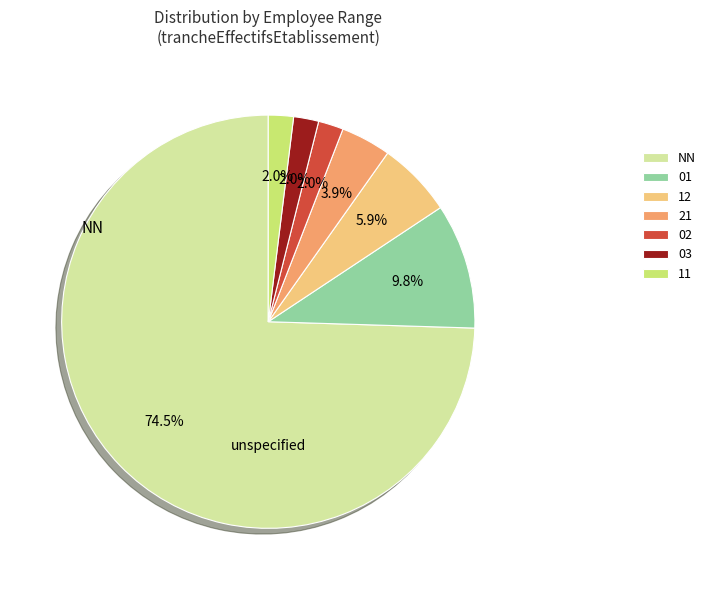

Which category has the biggest portion of the pie?

NN